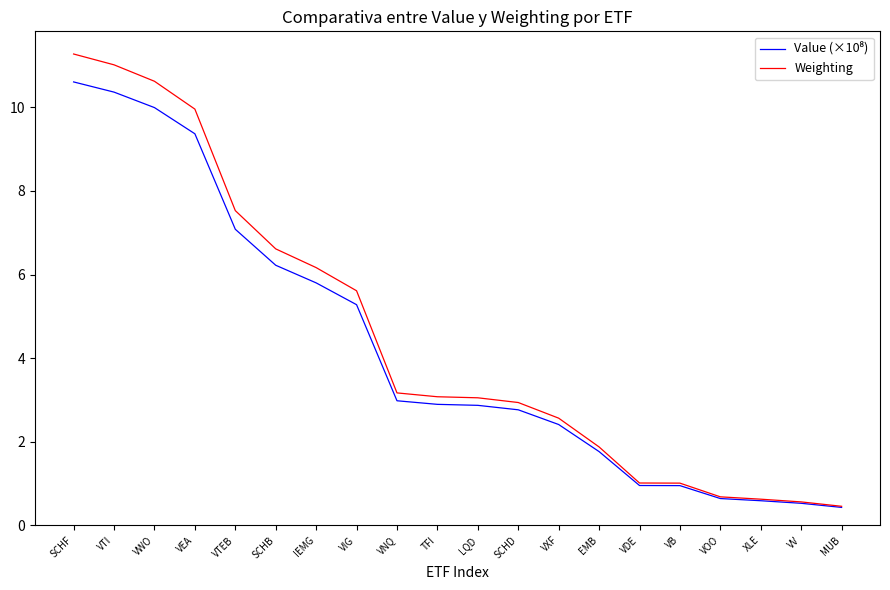

What value does the Weighting series have at SCHB?

6.6